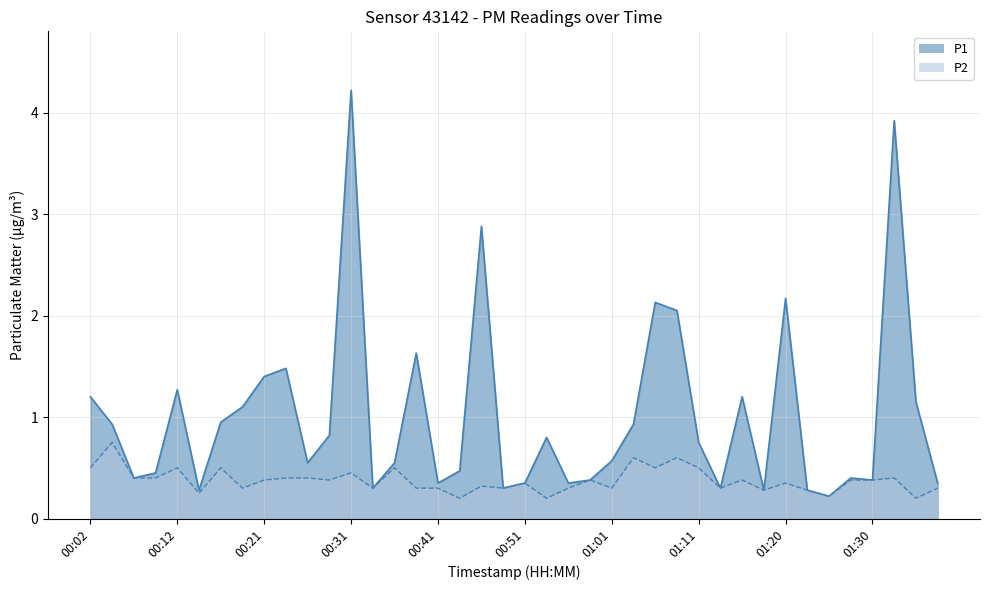

What are all the series names shown in the legend?

P1, P2